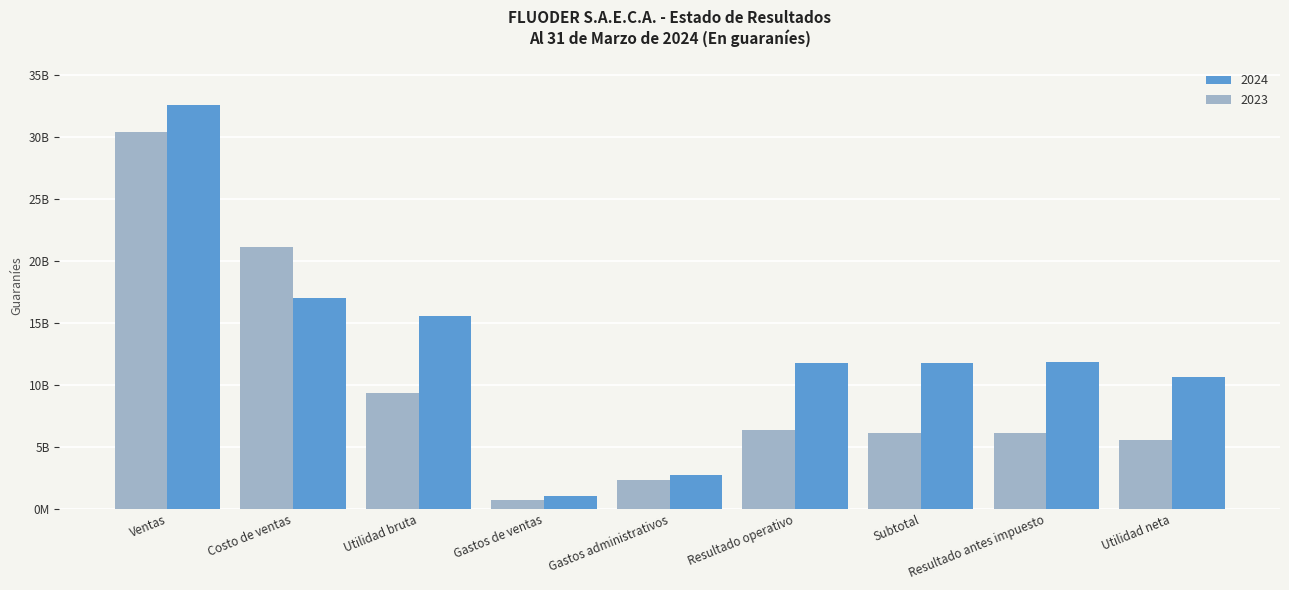

Are the bars grouped side by side (vs. stacked)?

Yes